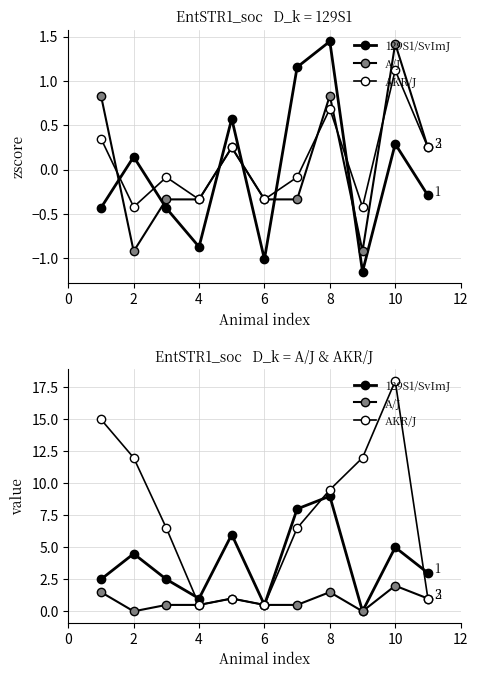

What is the maximum value shown in the chart?

18.0